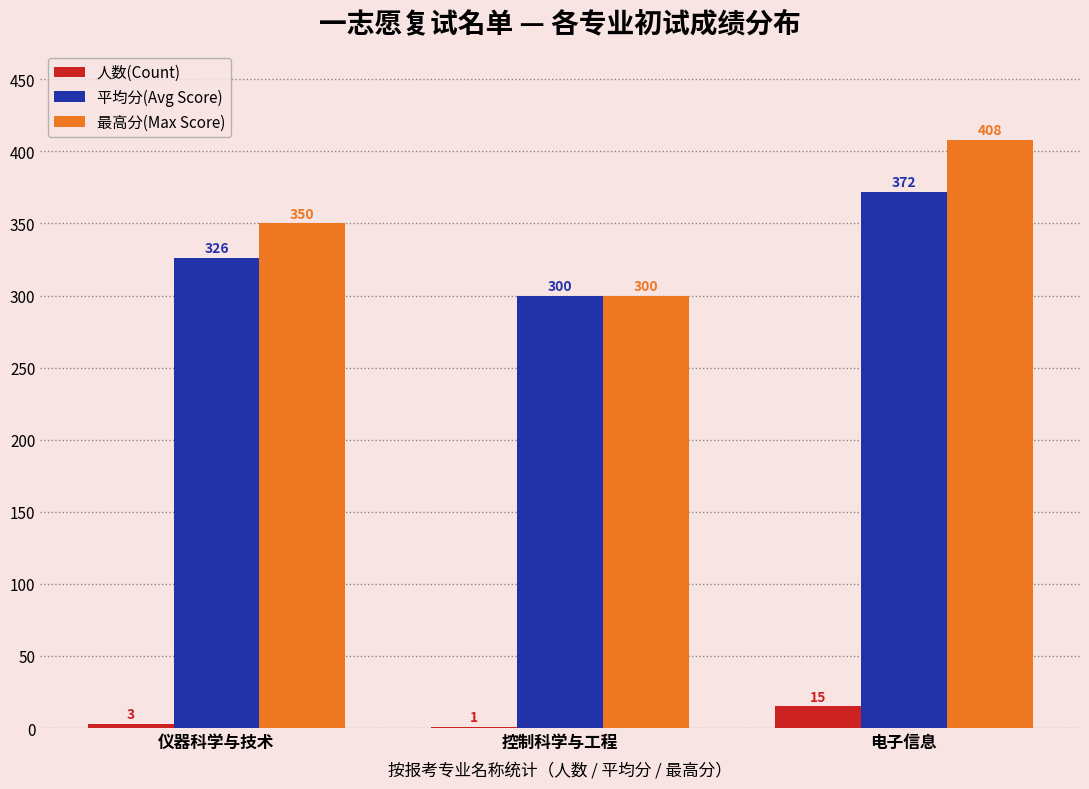

At which category is the sum across all series the highest?

电子信息